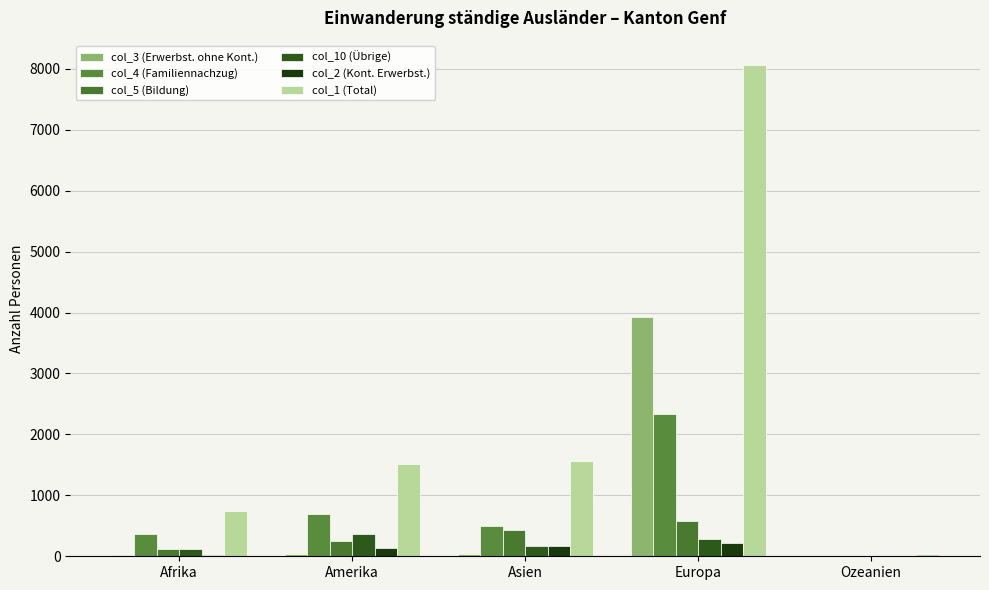

Does the chart contain stacked bars?

No